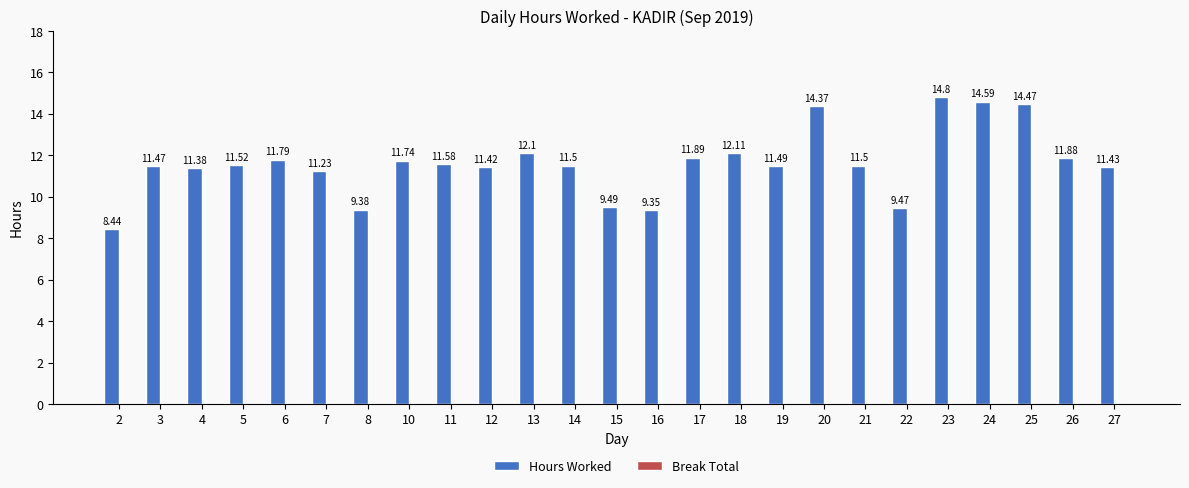

Between 26 and 21, which is larger?

26